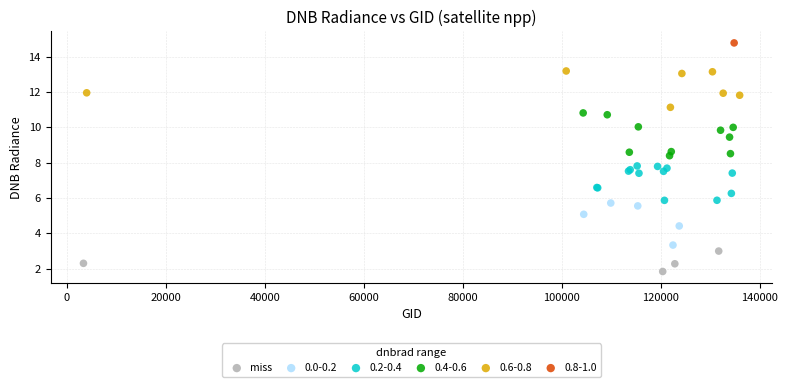

What are all the series names shown in the legend?

miss, 0.0-0.2, 0.2-0.4, 0.4-0.6, 0.6-0.8, 0.8-1.0